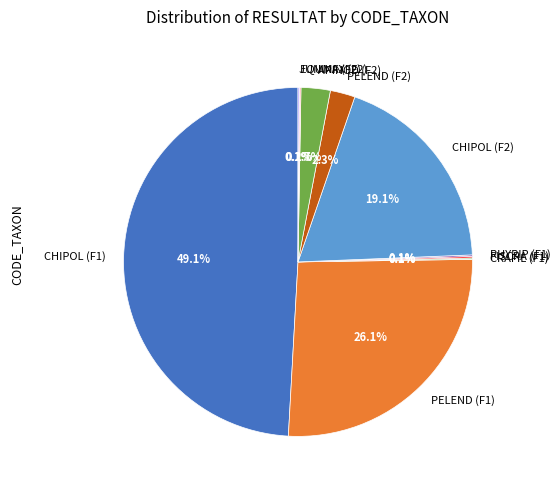

To the nearest percent, what portion does PELEND (F1) represent?

26%